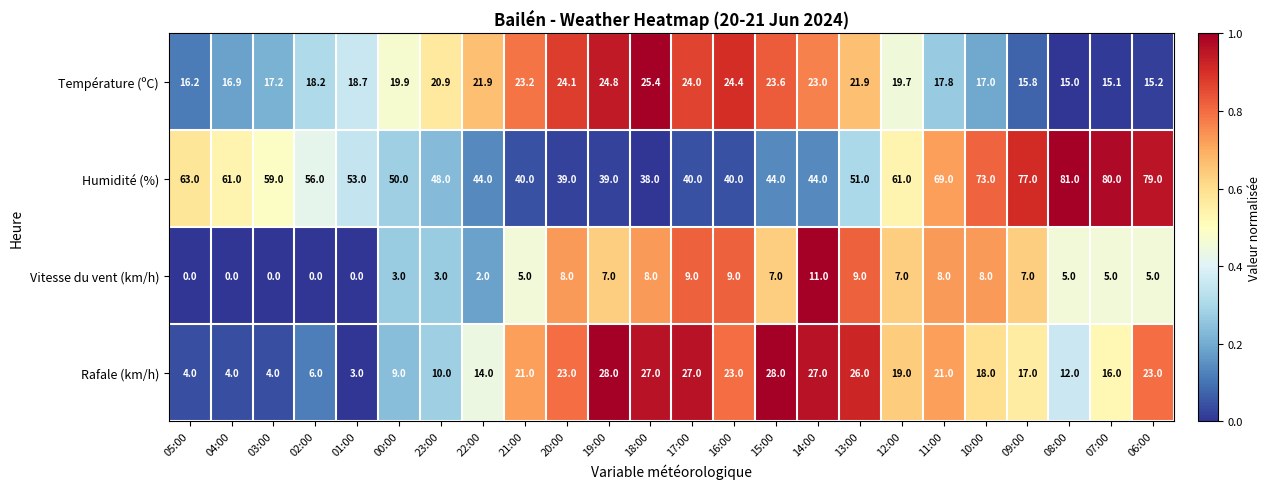

At how many categories does at least one series exceed 34?

24